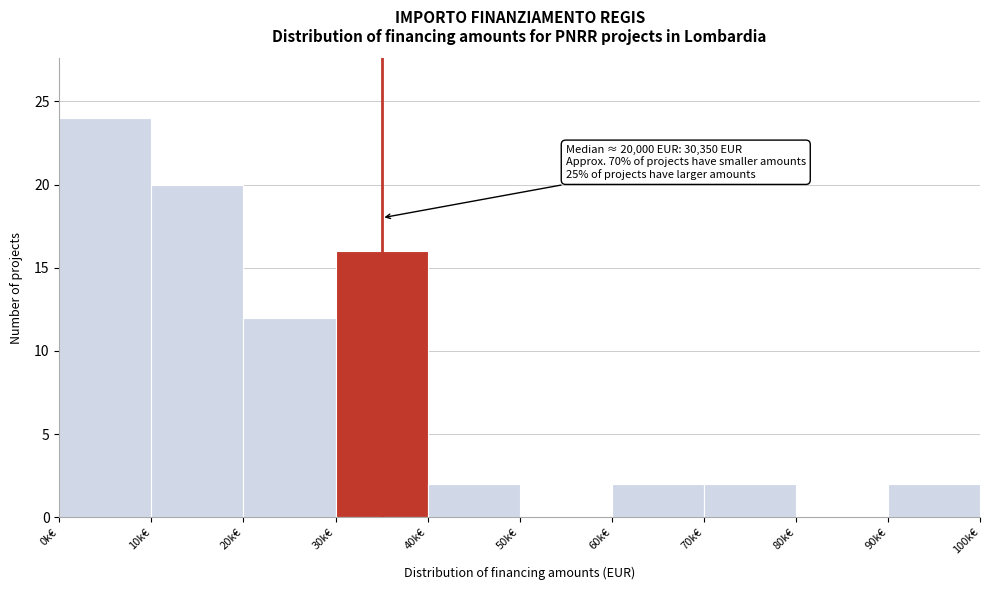

Reading right to left, list all the values displayed in this chart.

90k€=2	80k€=0	70k€=2	60k€=2	50k€=0	40k€=2	30k€=16	20k€=12	10k€=20	0k€=24